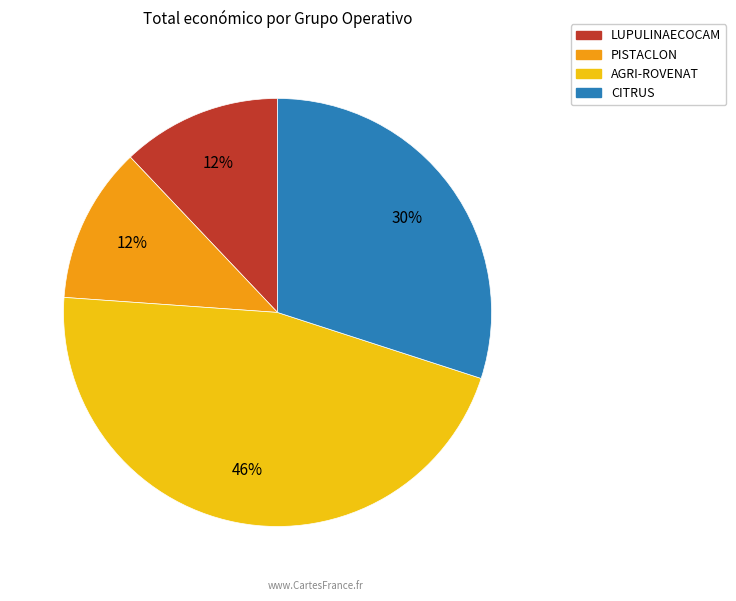

To the nearest percent, what portion does PISTACLON represent?

12%